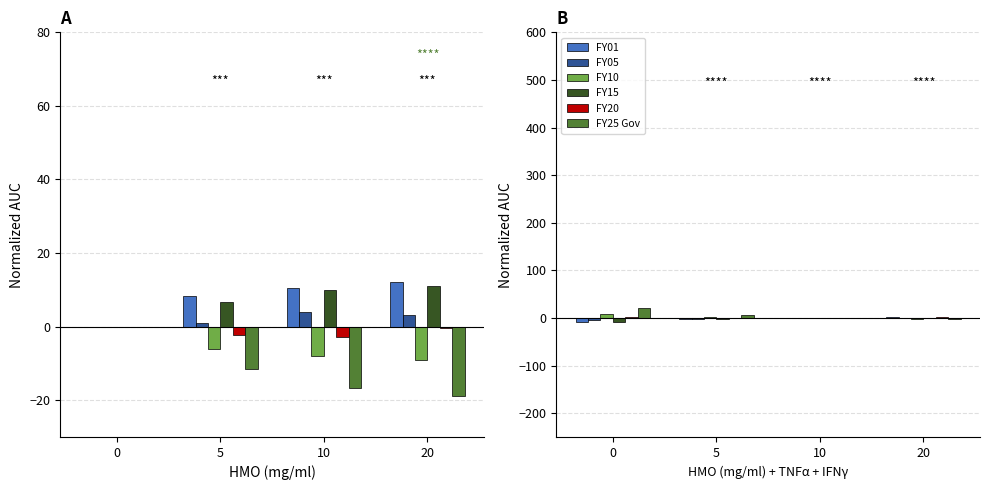

Reading left to right, what are all the values shown in this chart?

FY01: 0=-9.5	5=-2.0	10=0.0	20=1.4
FY05: 0=-3.8	5=-2.8	10=0.0	20=-0.9
FY10: 0=8.7	5=2.0	10=0.0	20=-1.2
FY15: 0=-9.1	5=-3.1	10=0.0	20=0.8
FY20: 0=2.9	5=0.5	10=0.0	20=2.6
FY25 Gov: 0=20.0	5=6.3	10=0.0	20=-2.6